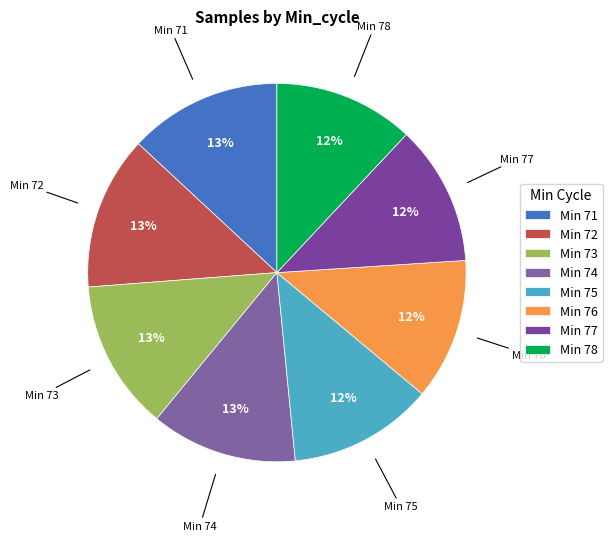

Which has a higher value, Min 73 or Min 76?

Min 73